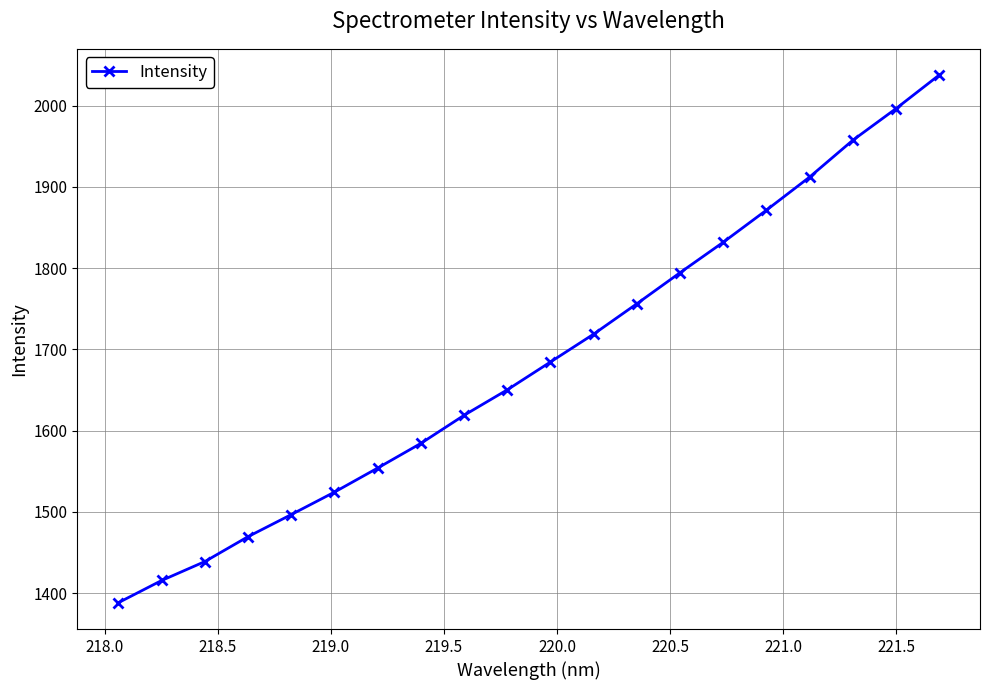

What is the sum of all values?

33699.8